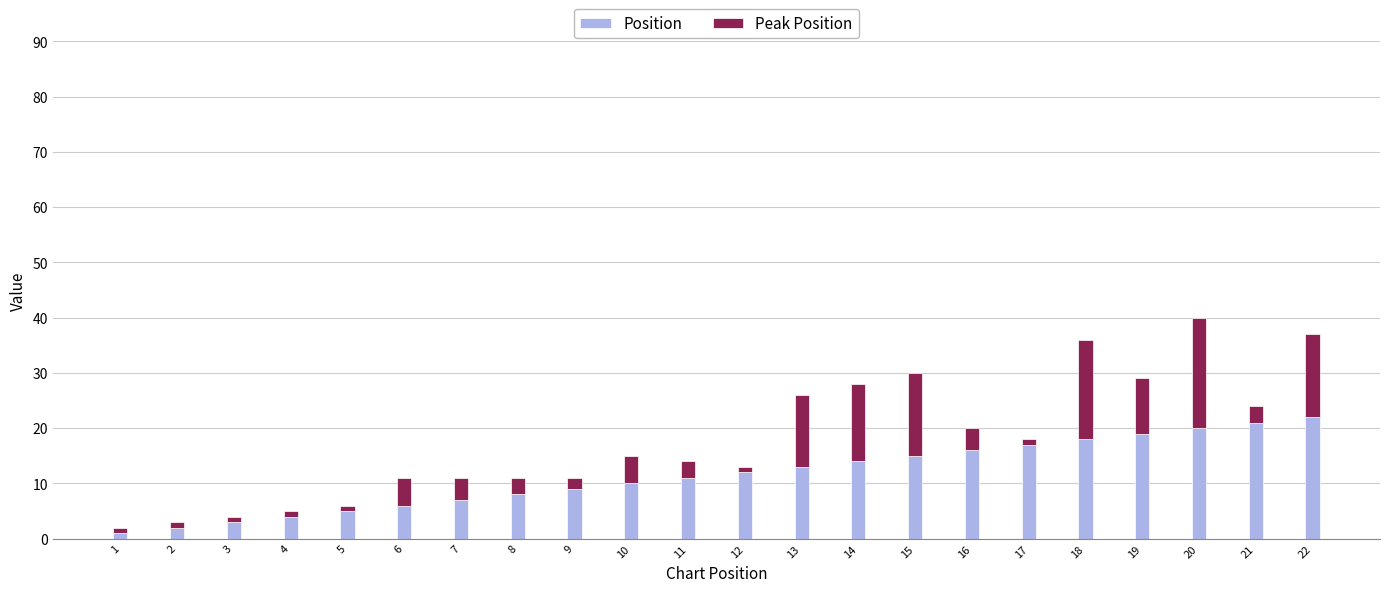

True or false: Position has a value of 12 at 12.

True